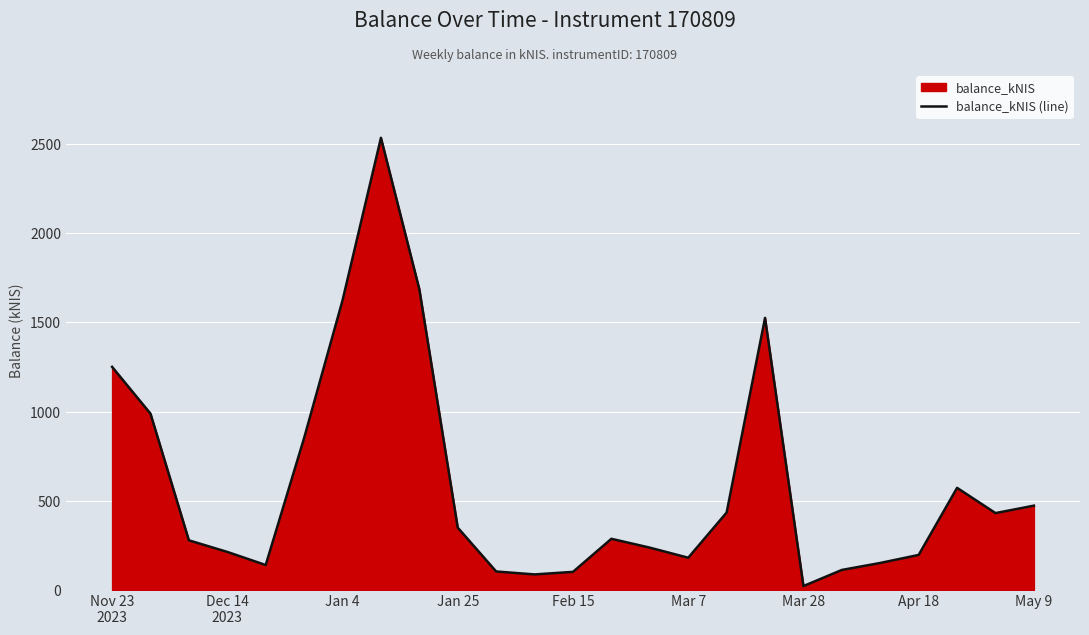

Which category has the lowest value across all series?

Mar 28